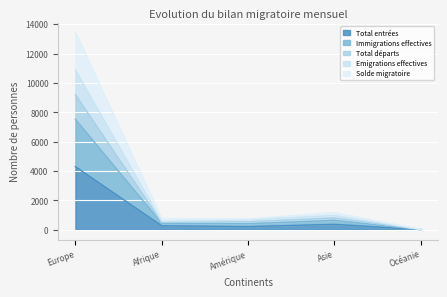

What is the smallest value displayed?

6